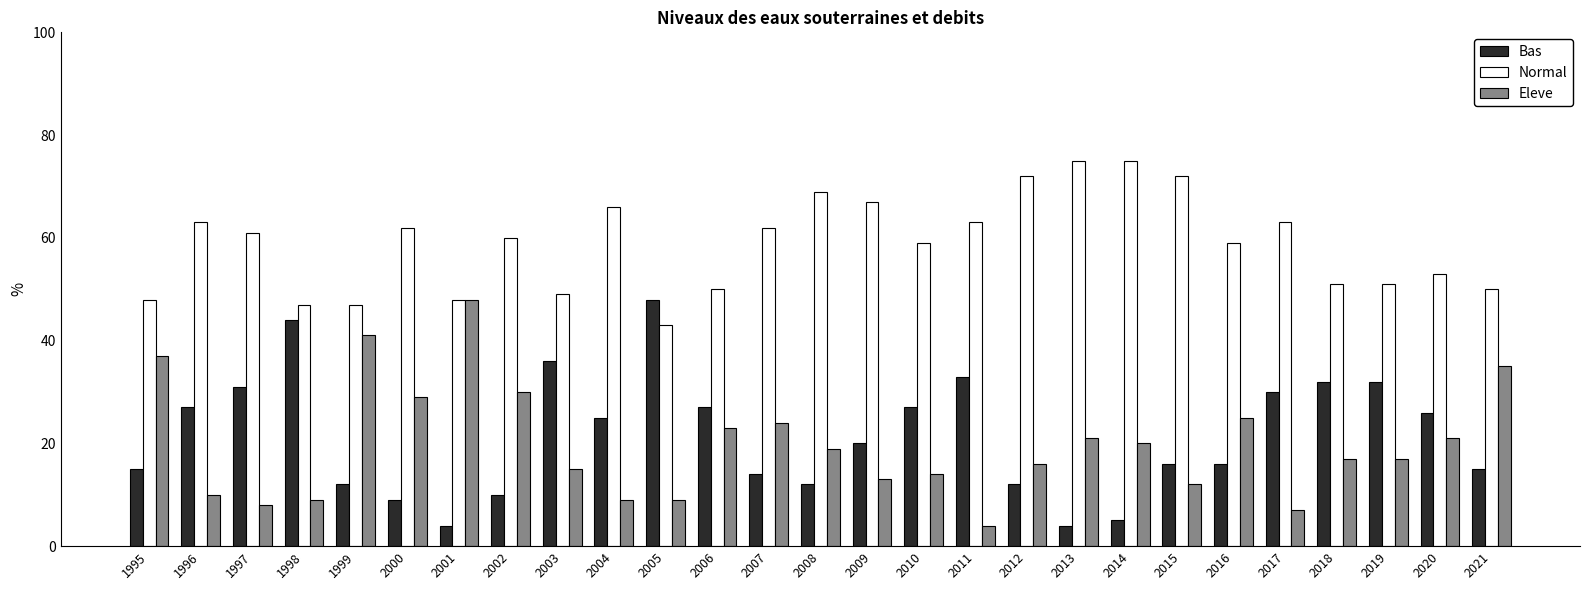

How many series are shown in this chart?

3